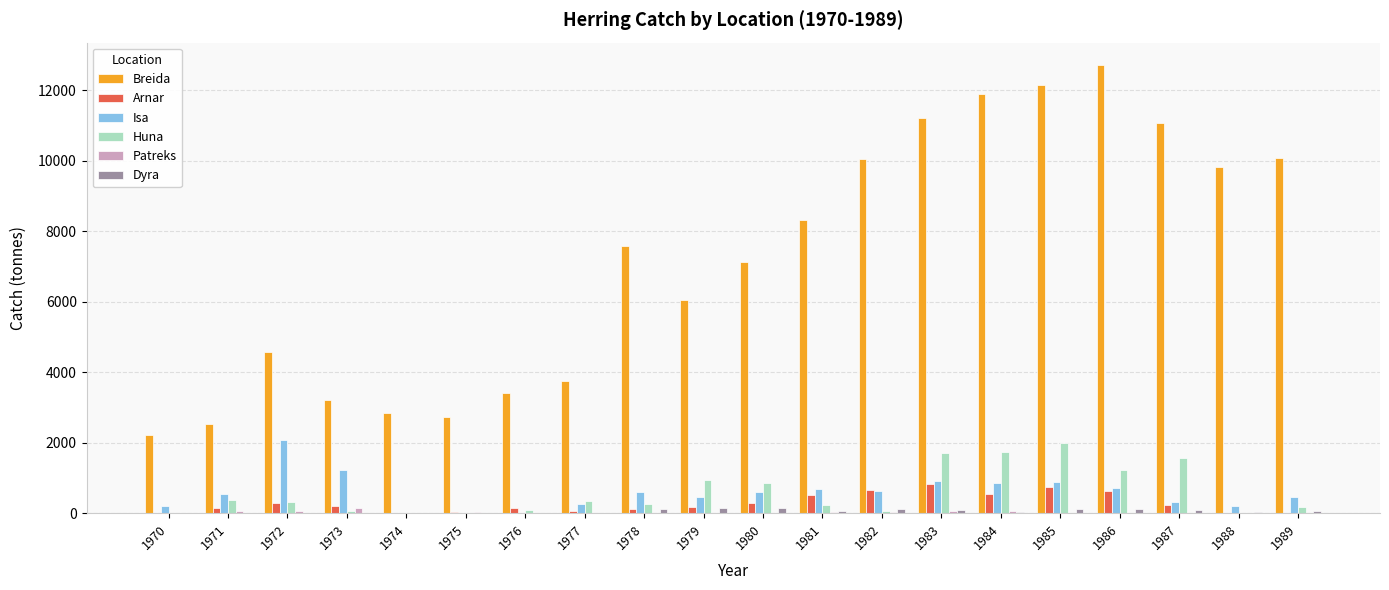

Is it true that Isa equals 1431 at 1975?

False